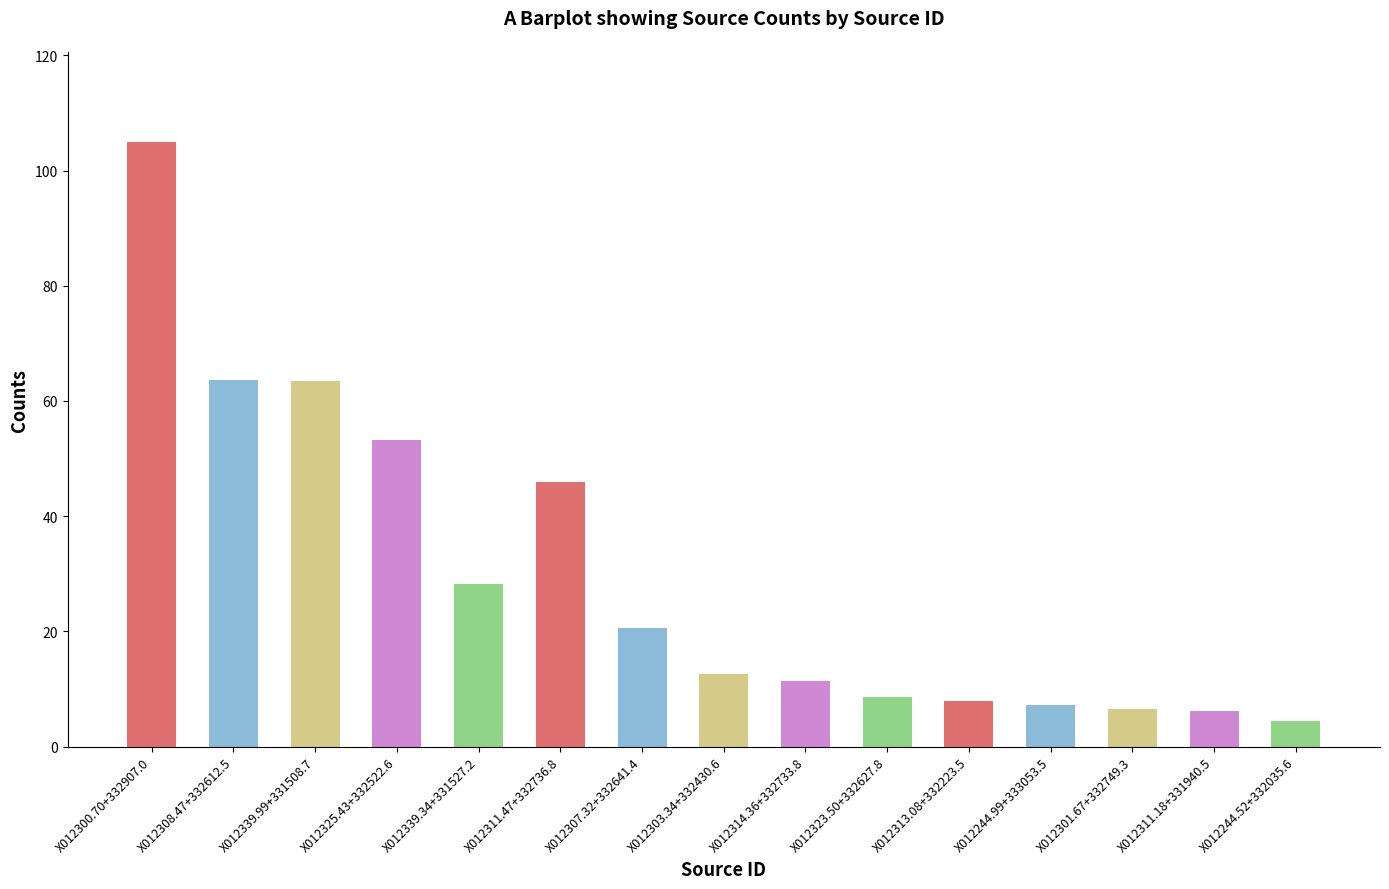

What is the change in value from X012300.70+332907.0 to X012307.32+332641.4?

-84.2